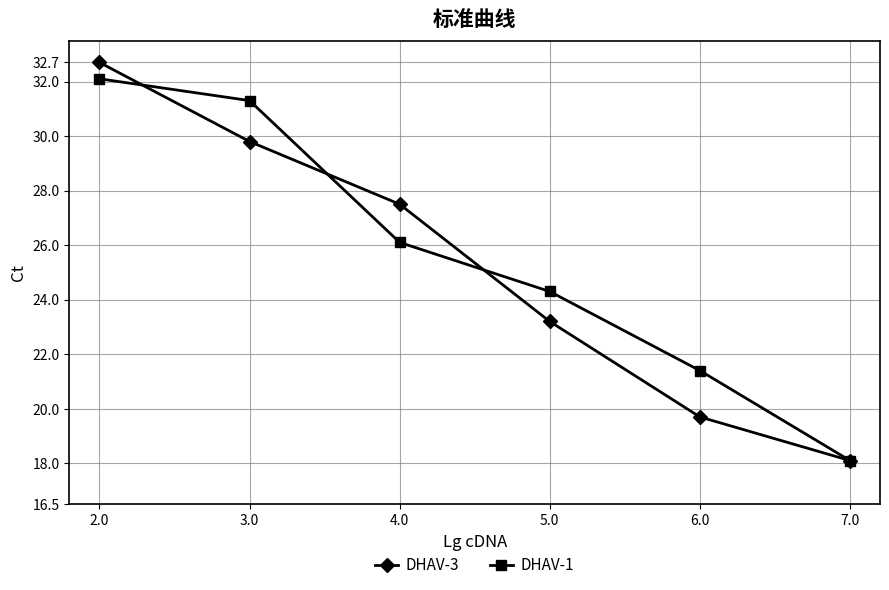

What is the label of the 2nd point from the left?

3.0